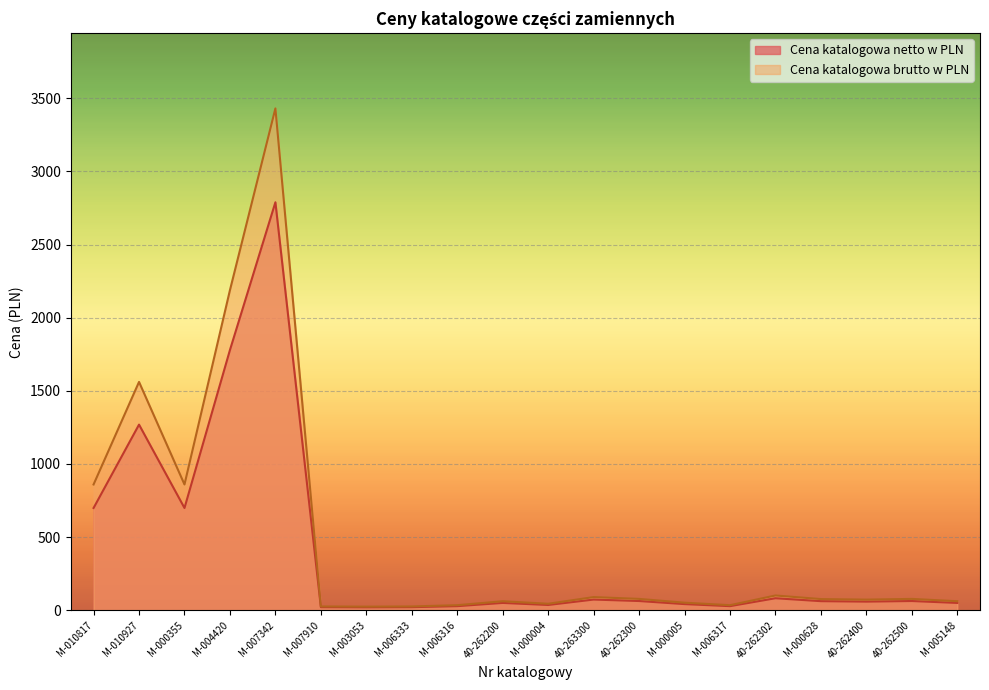

True or false: Cena katalogowa brutto w PLN has a value of 20.5 at M-006316.

False